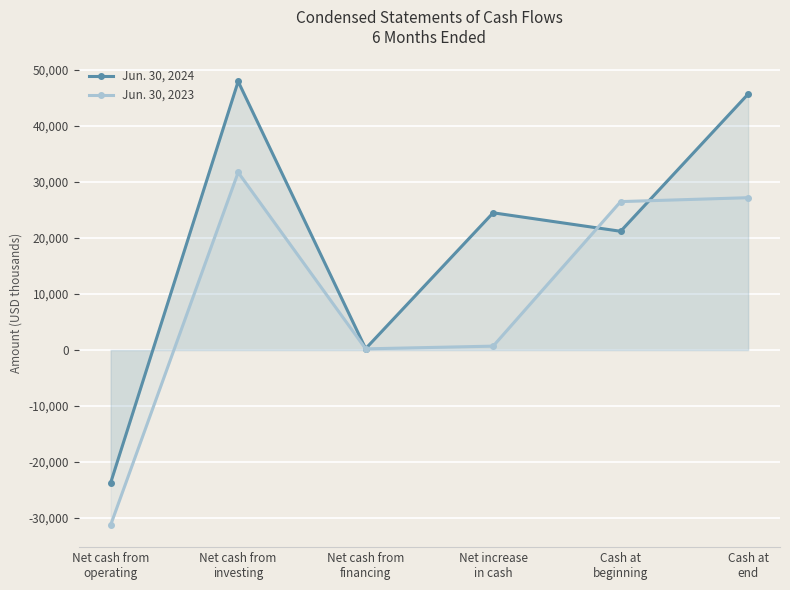

Rank the series by their average value, from highest to lowest.

Jun. 30, 2024, Jun. 30, 2023